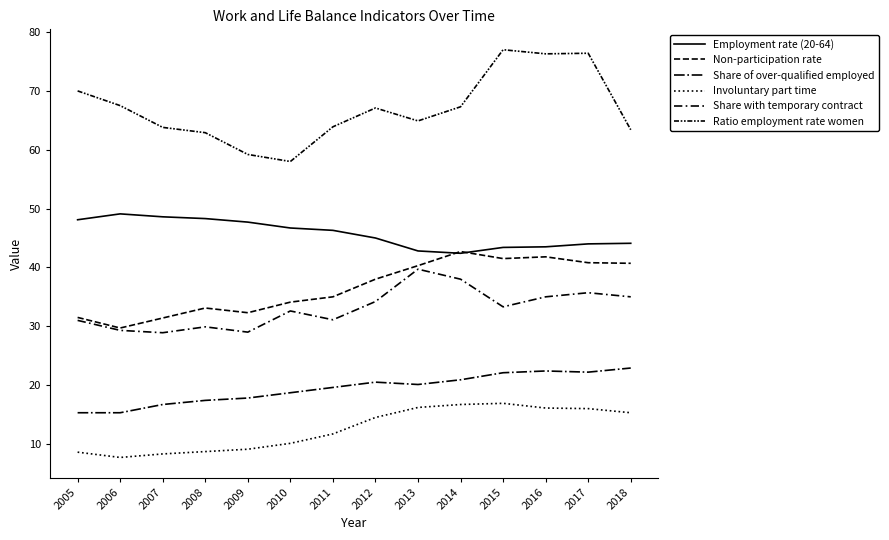

How many lines are shown in the chart?

6